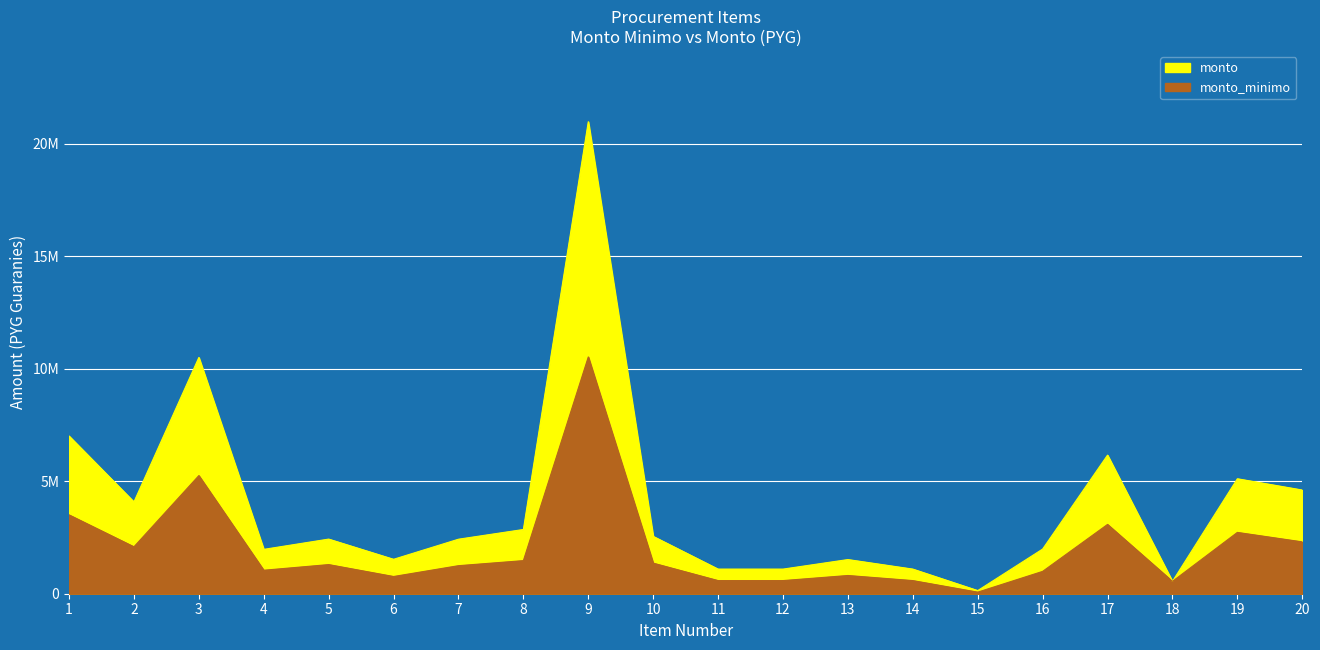

Rank the series by their maximum value, from highest to lowest.

monto, monto_minimo